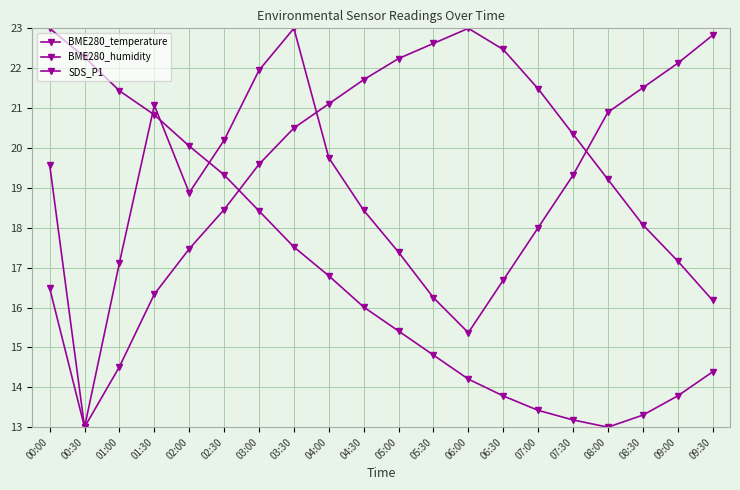

At which category is the sum across all series the highest?

03:30